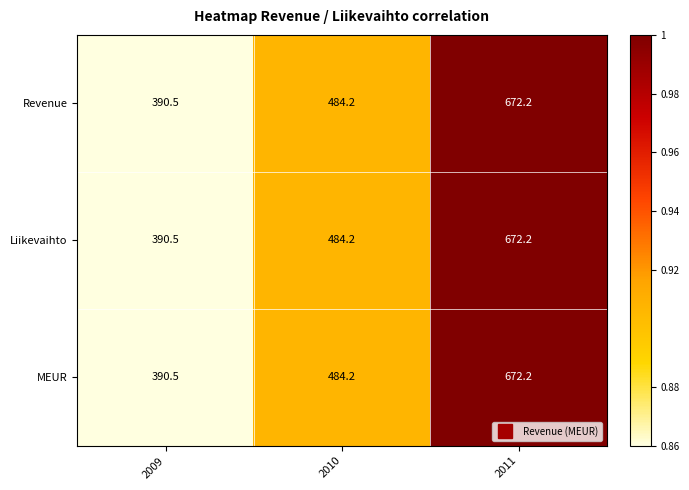

List the labels in order of MEUR value, smallest first.

2009, 2010, 2011